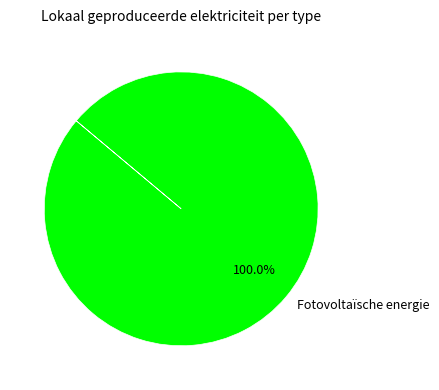

Rank the categories by value from lowest to highest.

Fotovoltaïsche energie